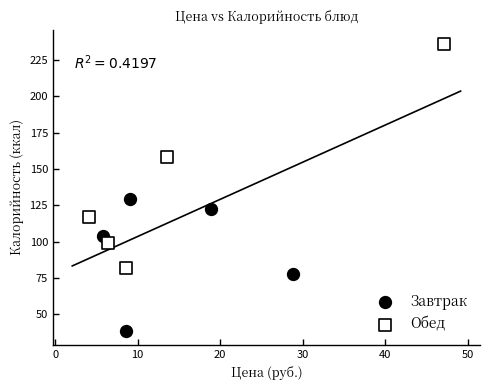

Which series reaches the maximum Y coordinate?

Обед